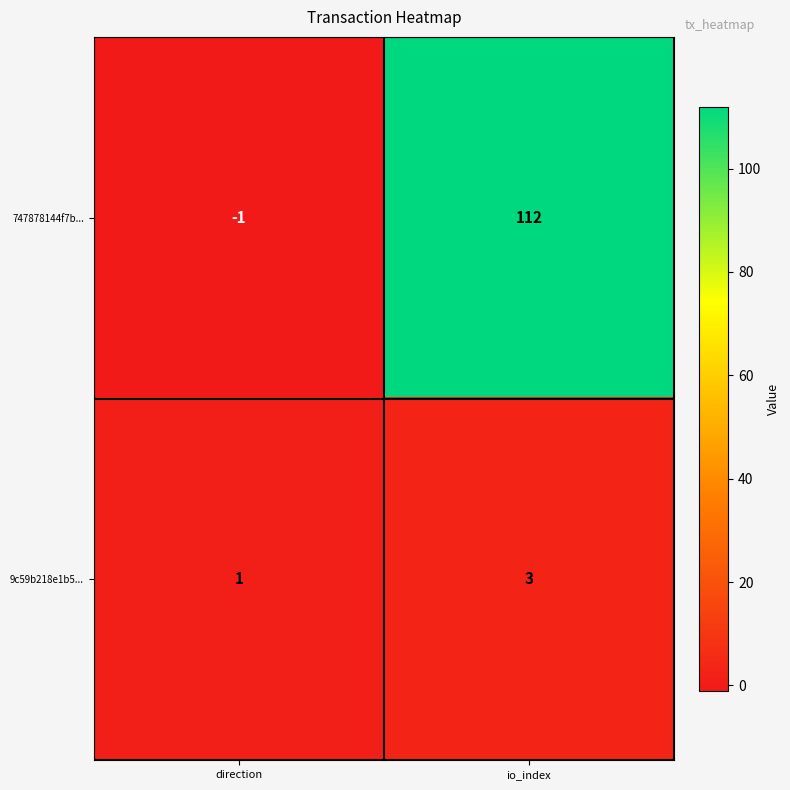

List the series in order of their overall mean, highest first.

747878144f7b..., 9c59b218e1b5...